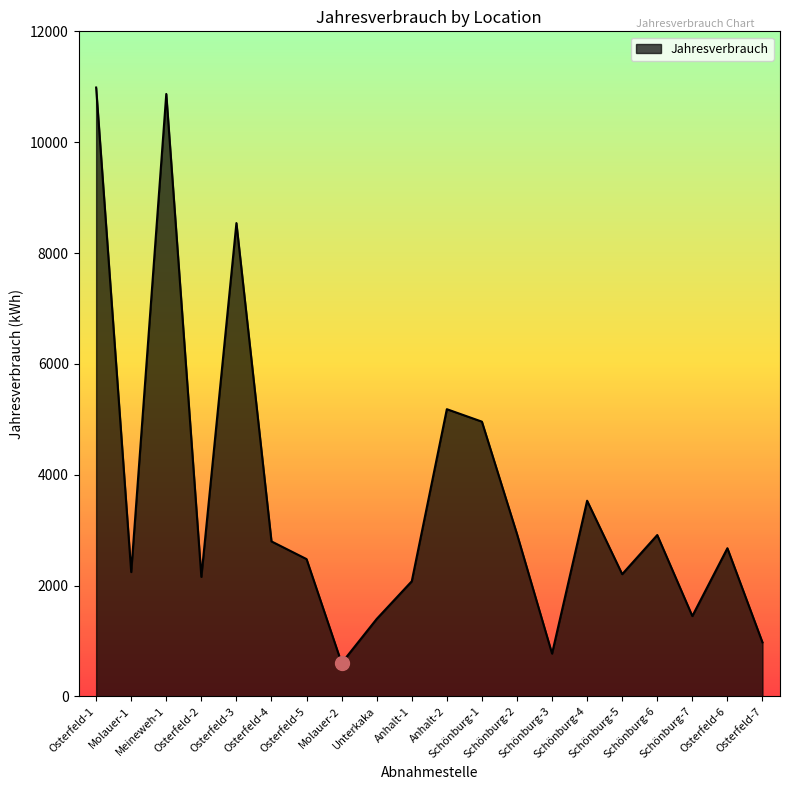

Where is the first local maximum?

Meineweh-1